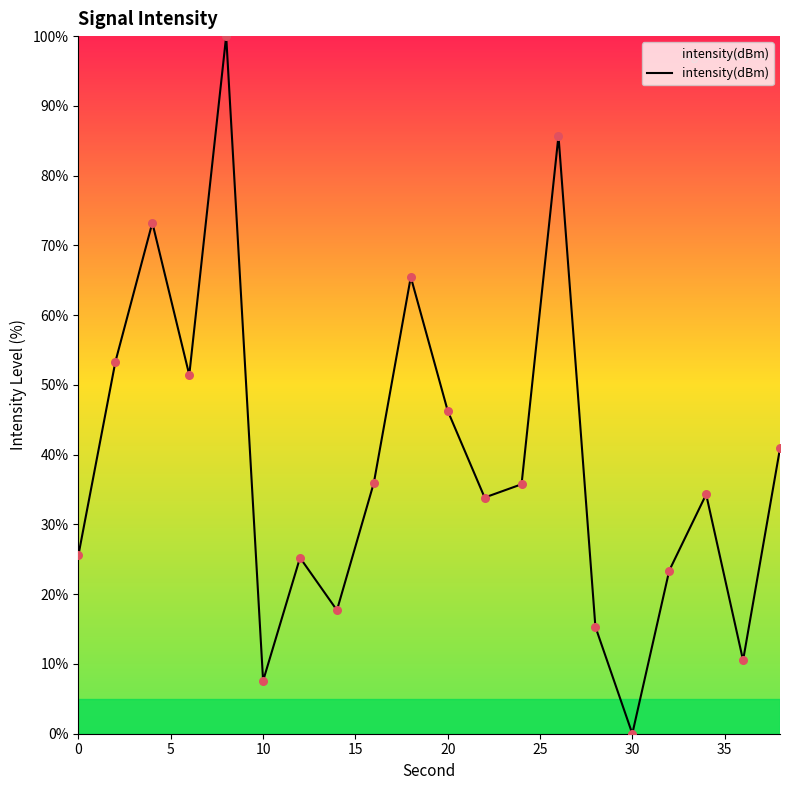

What is the difference between the maximum and minimum values?

100.0